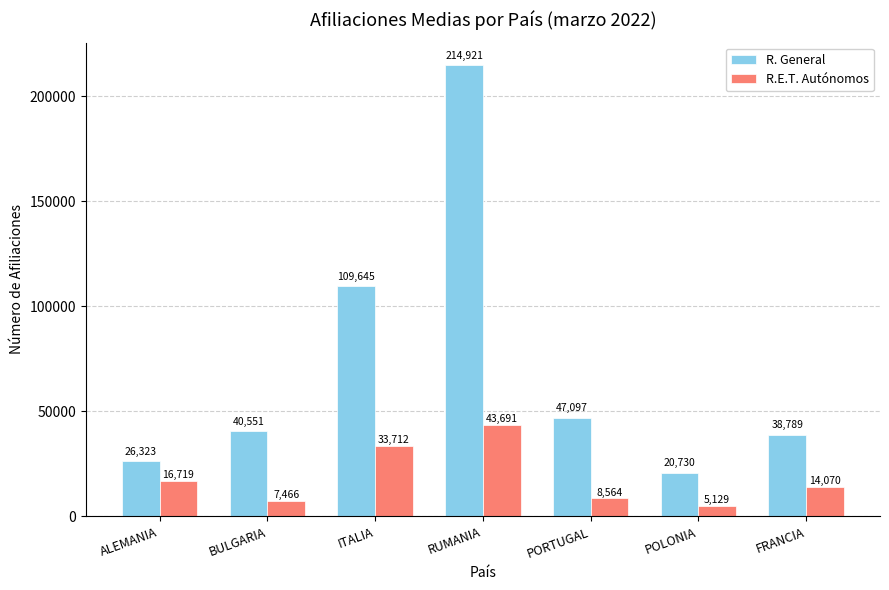

Which series changed the most between BULGARIA and FRANCIA?

R.E.T. Autónomos